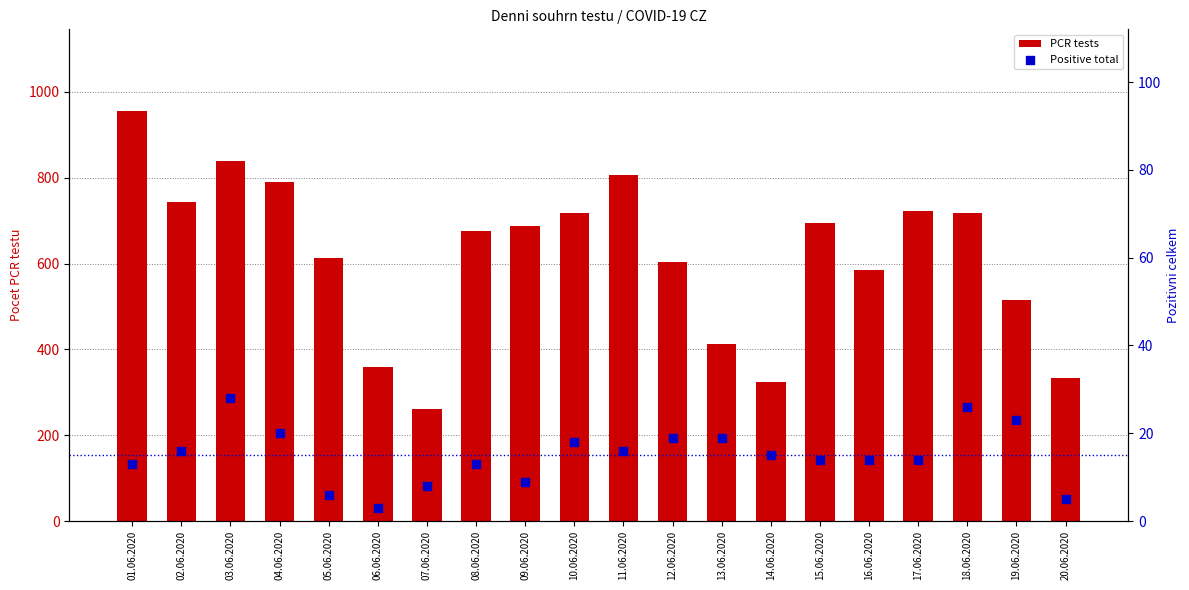

Which series contains the highest Y value?

PCR tests